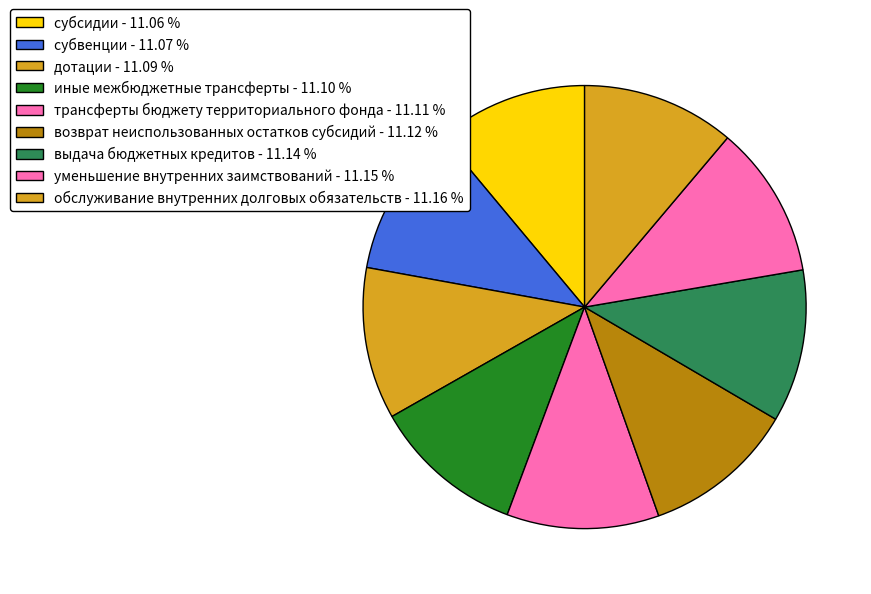

How many segments does this pie chart have?

9